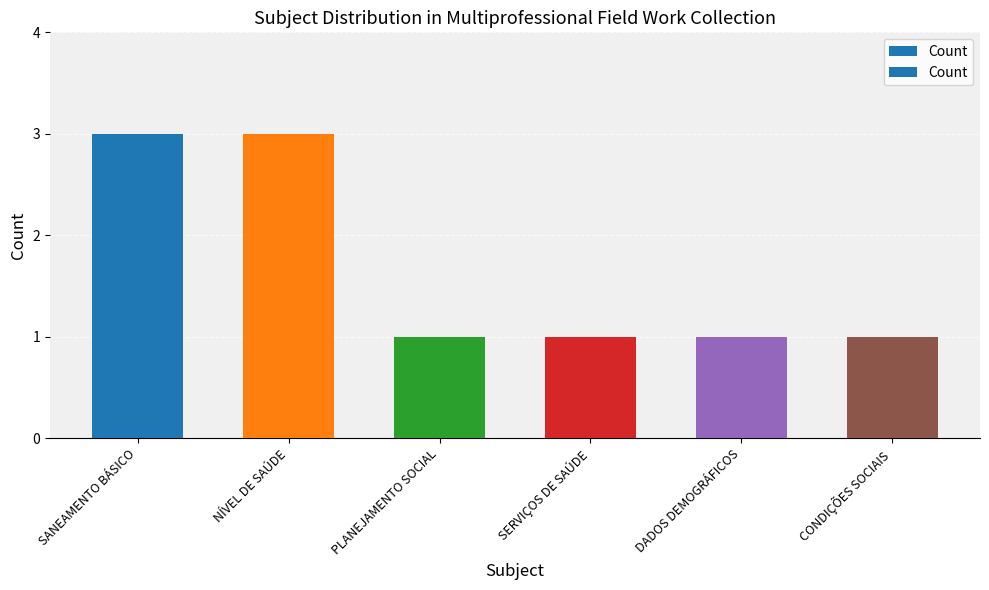

What is the value of the 3rd bar from the left?

1